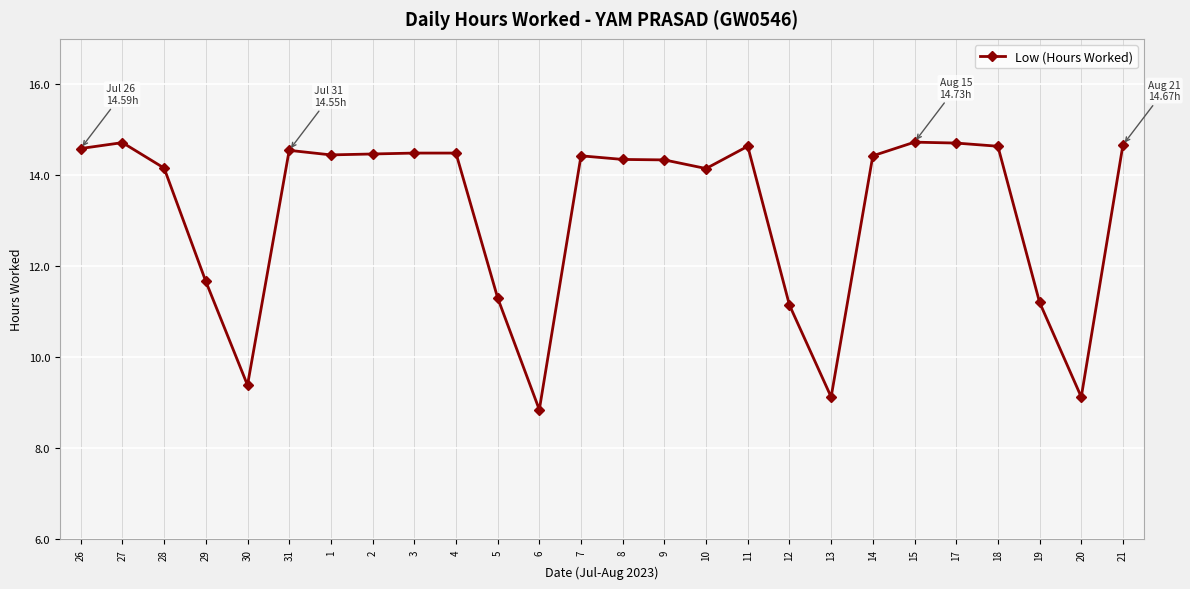

True or false: the data shows 6.7 at 8.

False